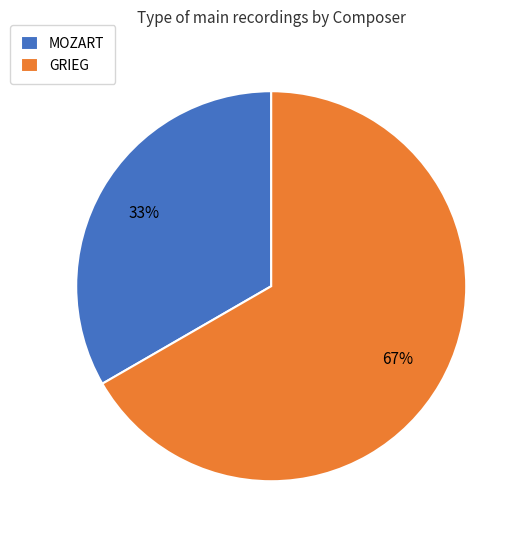

Which category accounts for the majority?

GRIEG